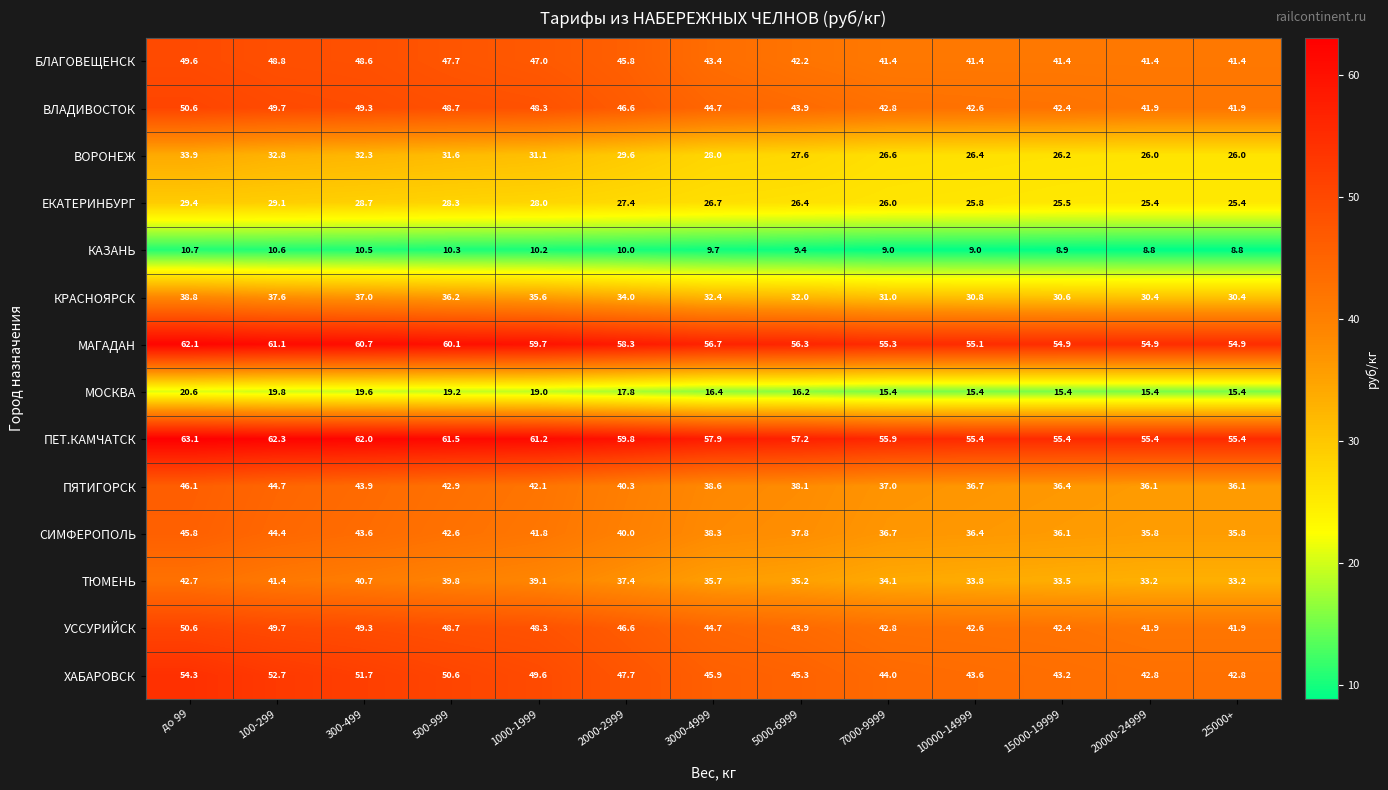

How many distinct data groups are displayed?

14